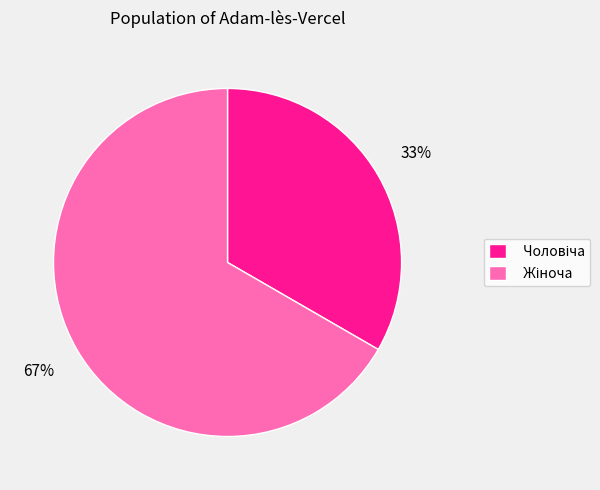

To the nearest percent, what is the average slice percentage?

50%